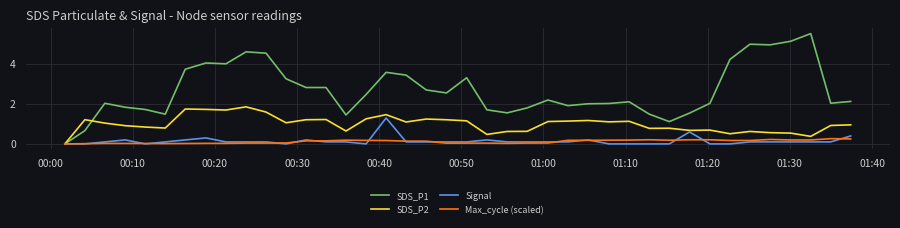

Which series has the largest range (max minus min)?

SDS_P1